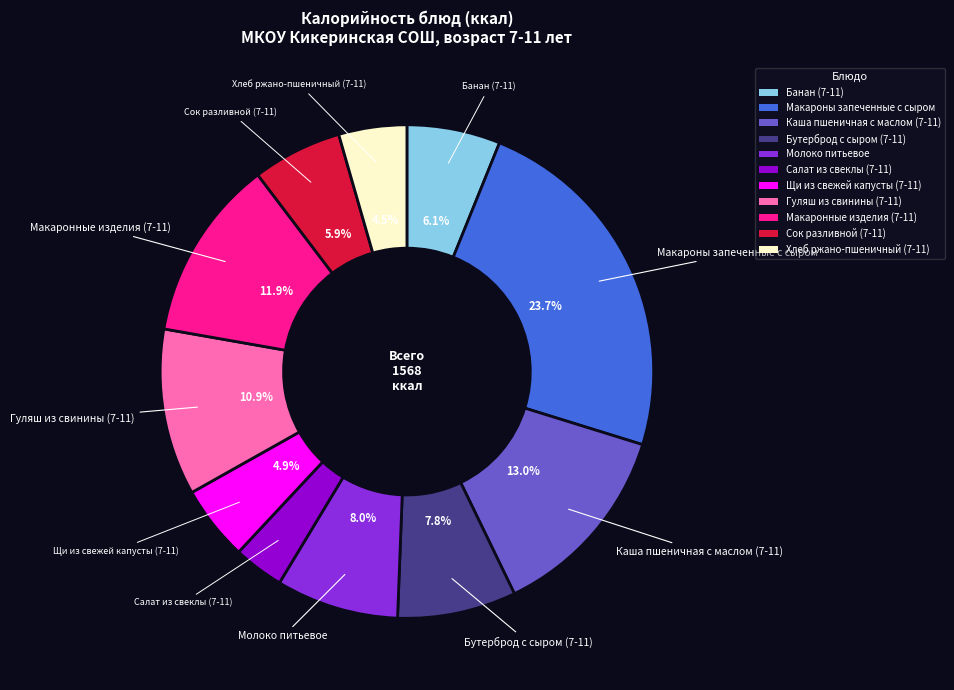

Is there any slice that represents more than half of the pie?

No